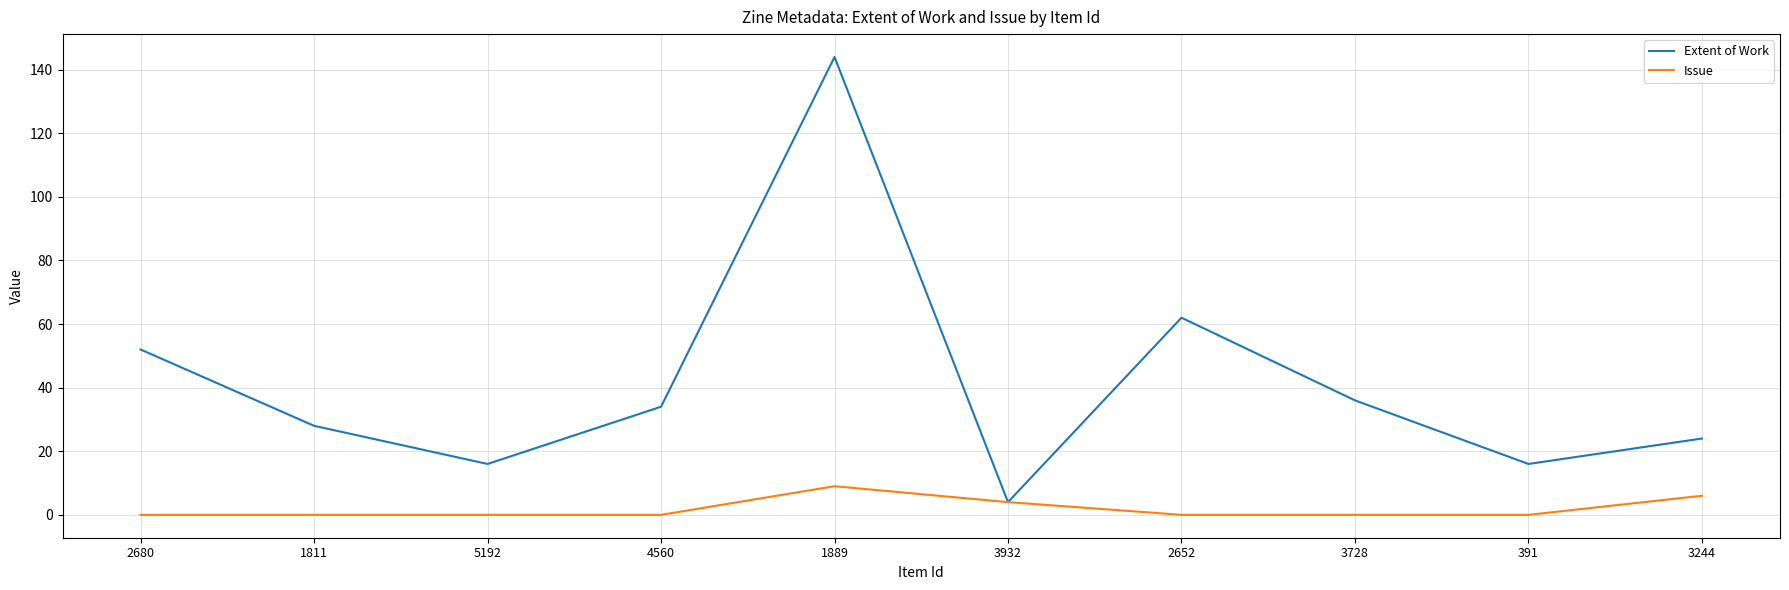

Is this an area chart (filled region under the line)?

No